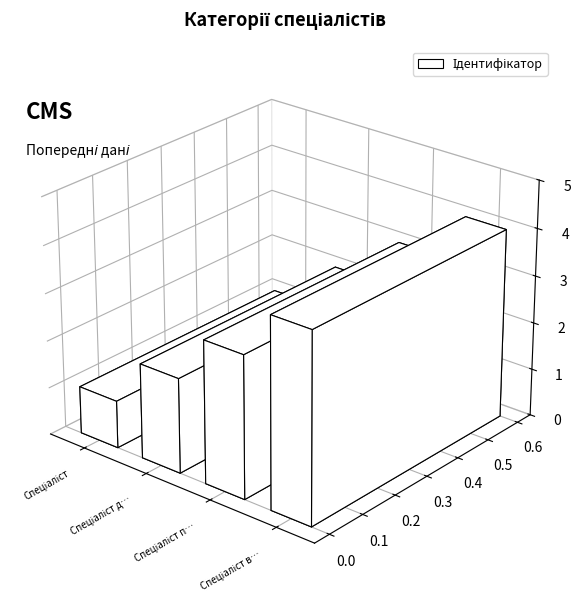

List the labels in order of value, smallest first.

Спеціаліст, Спеціаліст другої категорії, Спеціаліст першої категорії, Спеціаліст вищої категорії